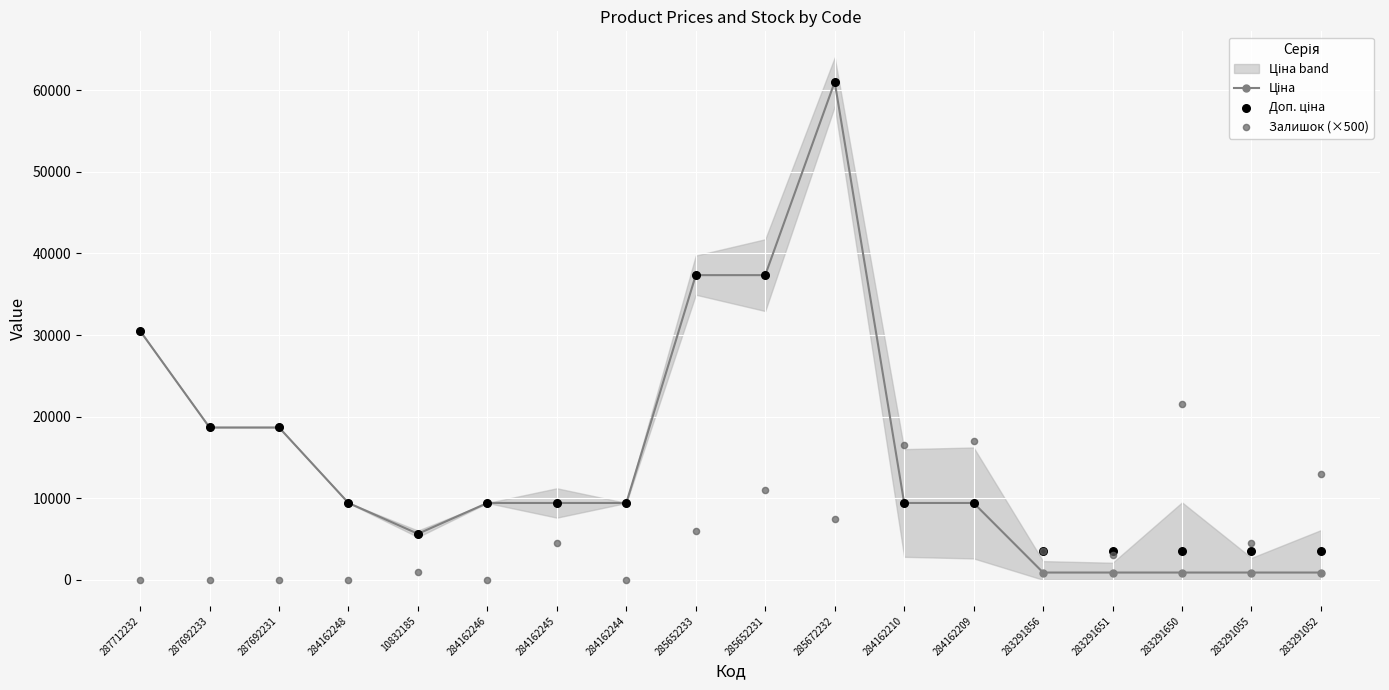

Which series has the widest spread of Y values?

Ціна